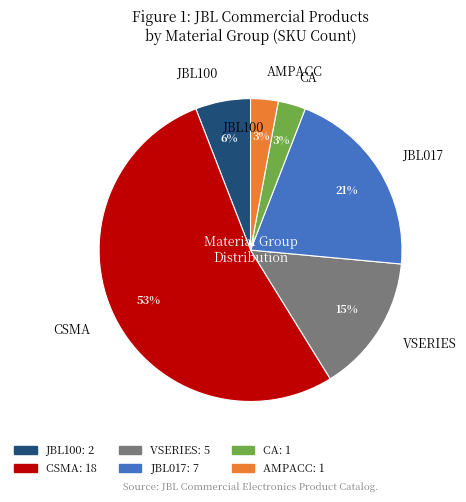

What percentage is the VSERIES slice, to the nearest percent?

15%